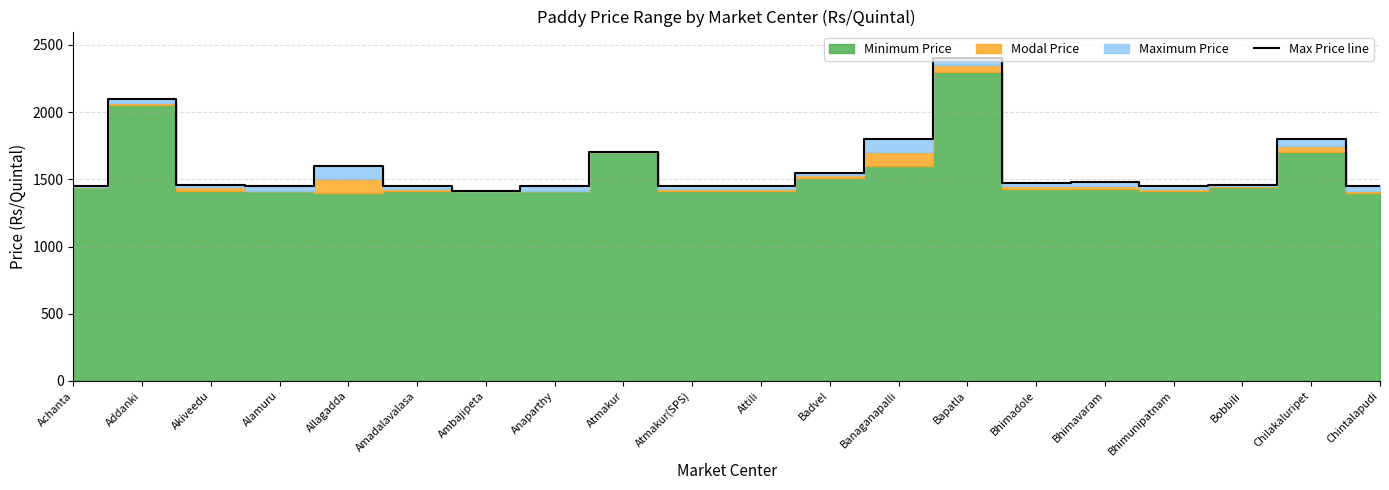

Is it true that the value at Bapatla is 3129?

False